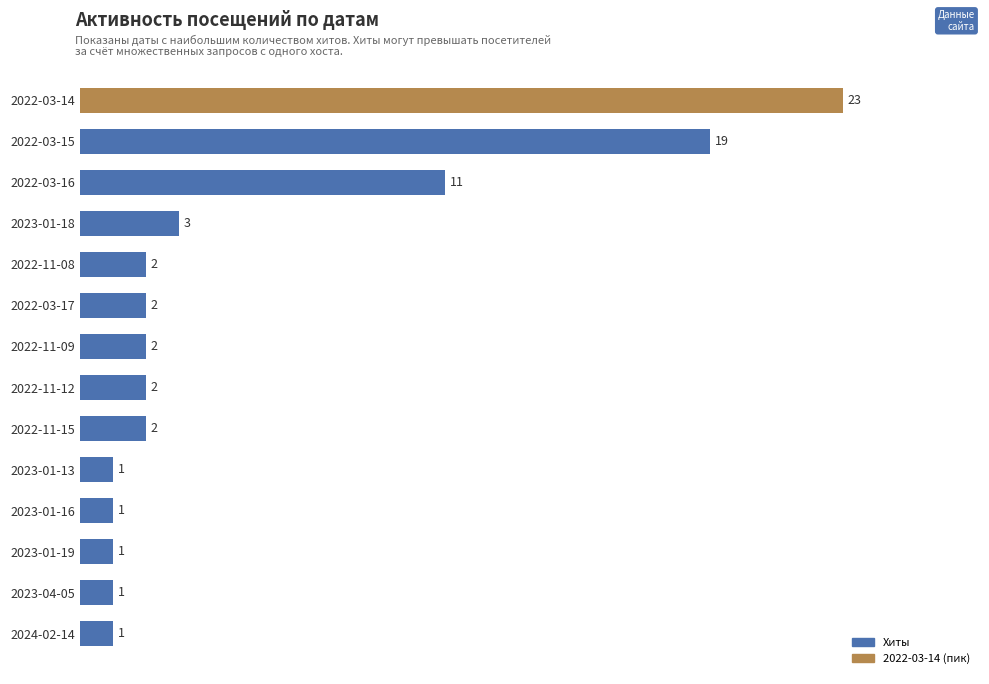

What is the average value?

5